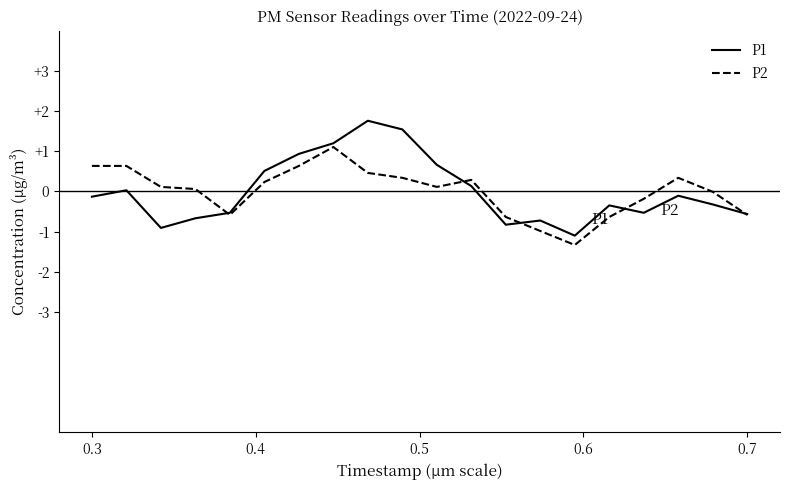

Which series has the largest range (max minus min)?

P1